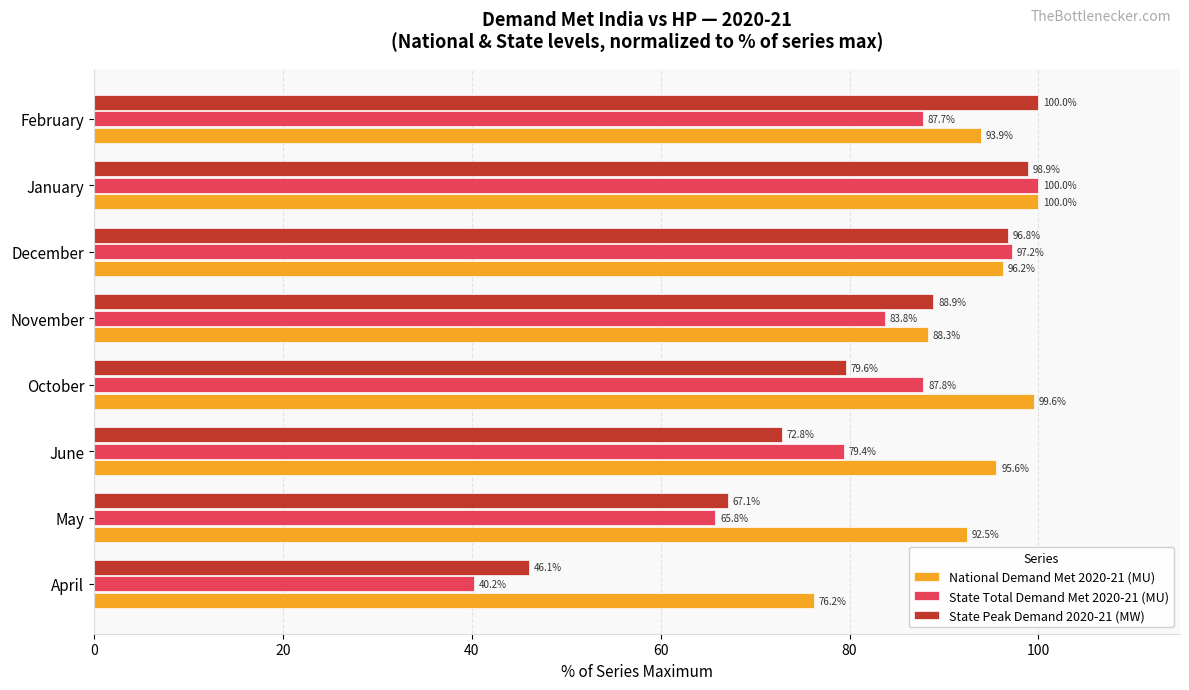

What are all the series names shown in the legend?

National Demand Met 2020-21 (MU), State Total Demand Met 2020-21 (MU), State Peak Demand 2020-21 (MW)